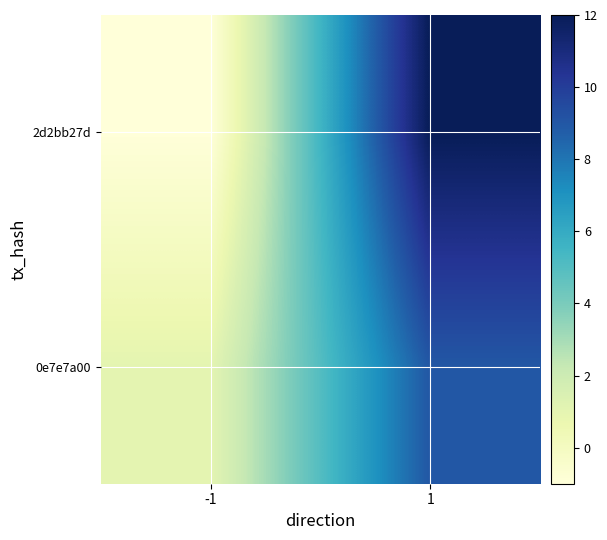

At how many categories does at least one series exceed 11?

1